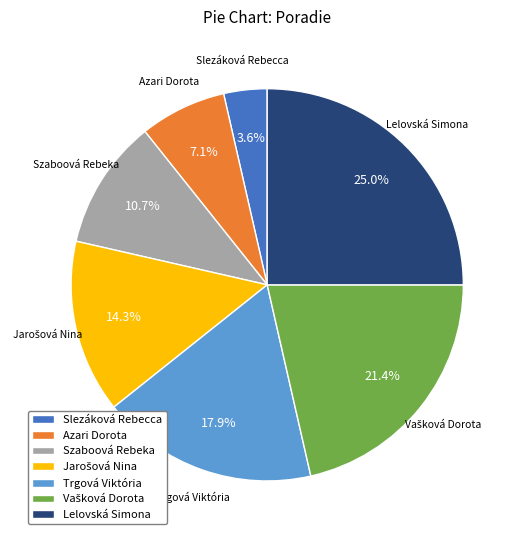

Does Azari Dorota account for over 50% of the chart?

No